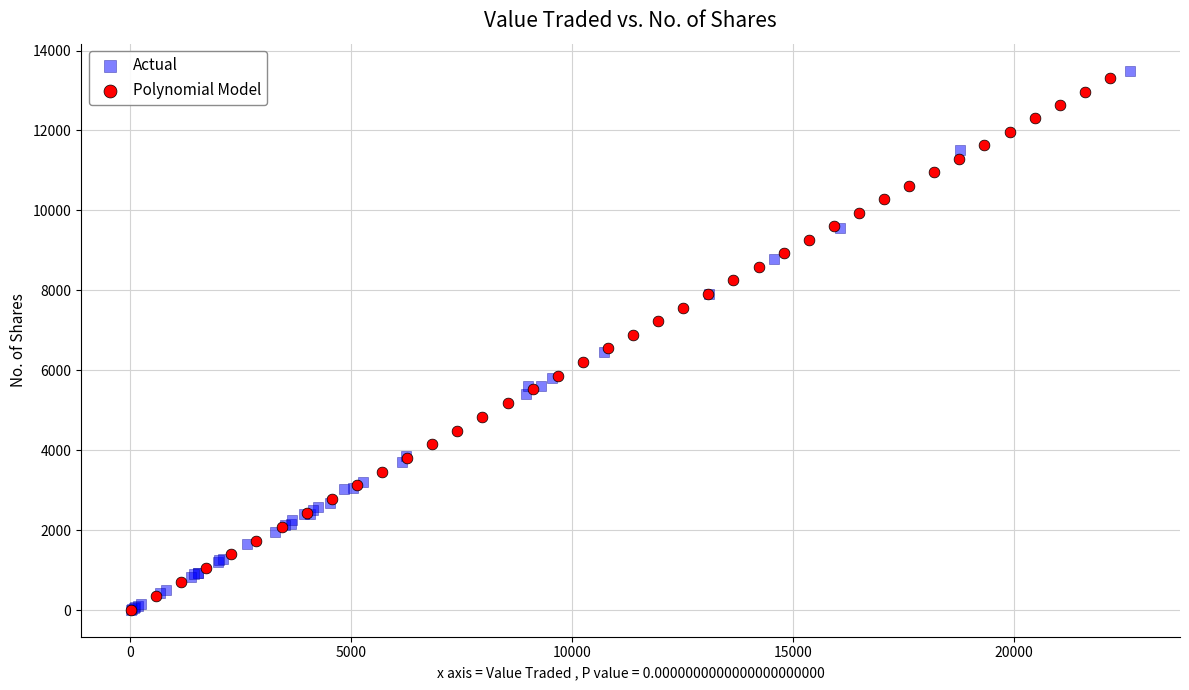

Which series has the largest Y range (max minus min)?

Actual